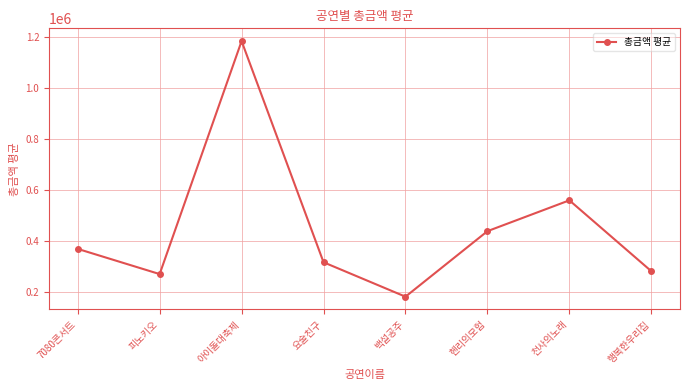

At which label is the value closest to 681250?

천사의노래